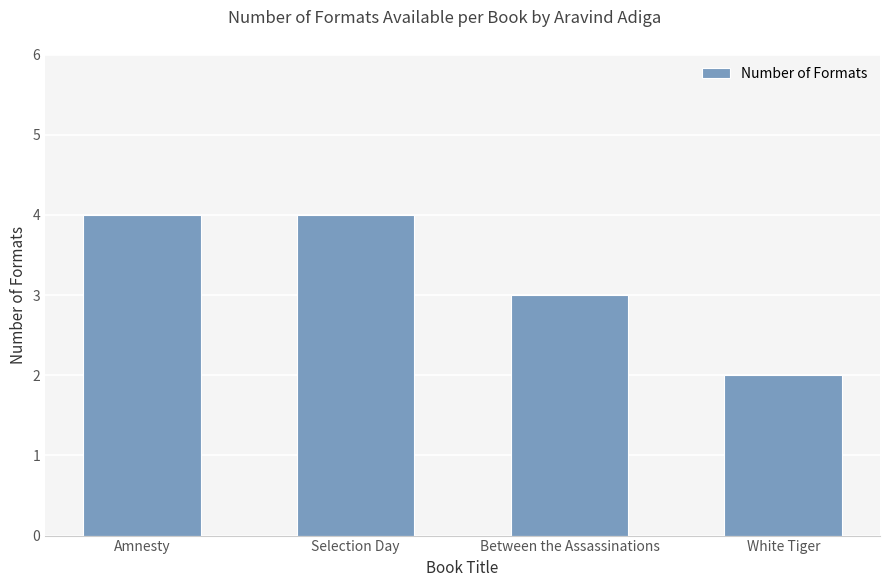

Reading left to right, what are all the values shown in this chart?

4	4	3	2